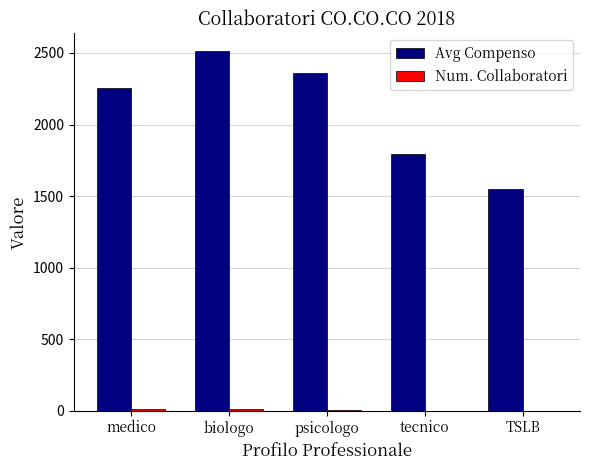

At which category is the sum across all series the highest?

biologo